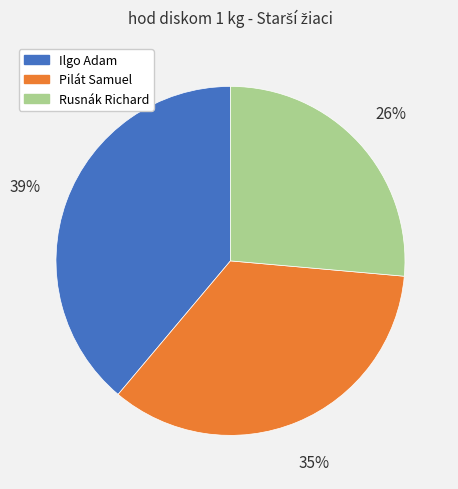

Which category has the smallest portion of the pie?

Rusnák Richard